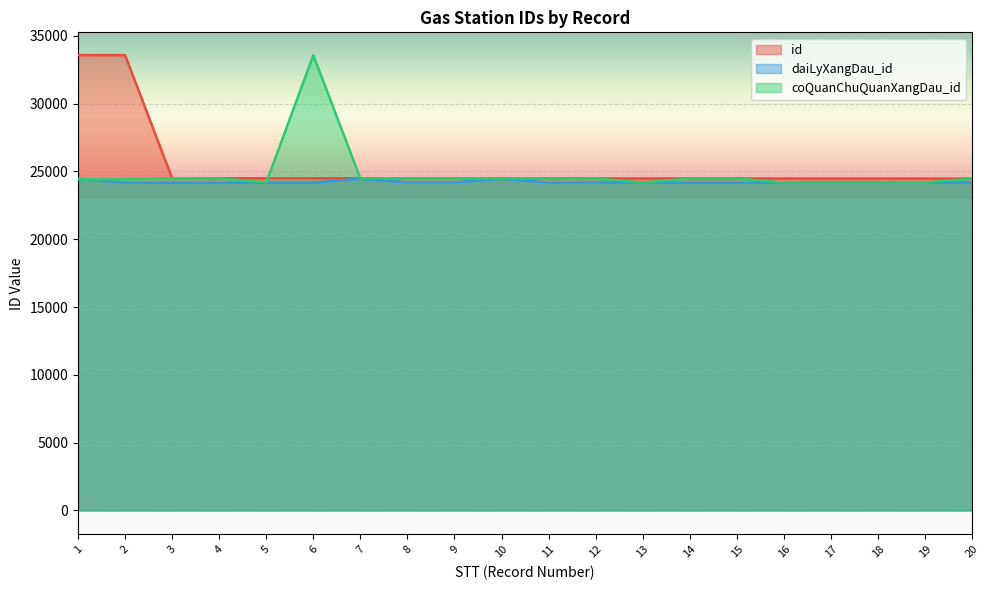

At 3, list the series in order from largest to smallest.

id, coQuanChuQuanXangDau_id, daiLyXangDau_id